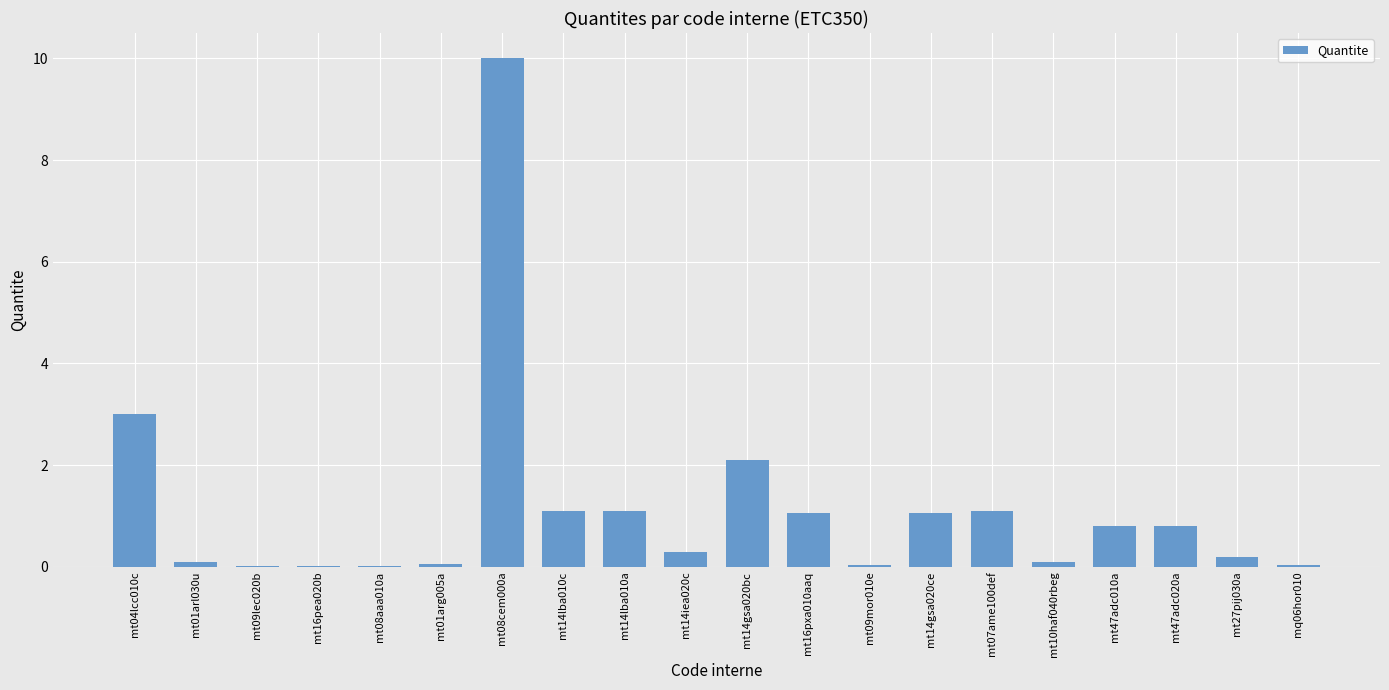

What is the approximate value at mt14gsa020ce?

1.1